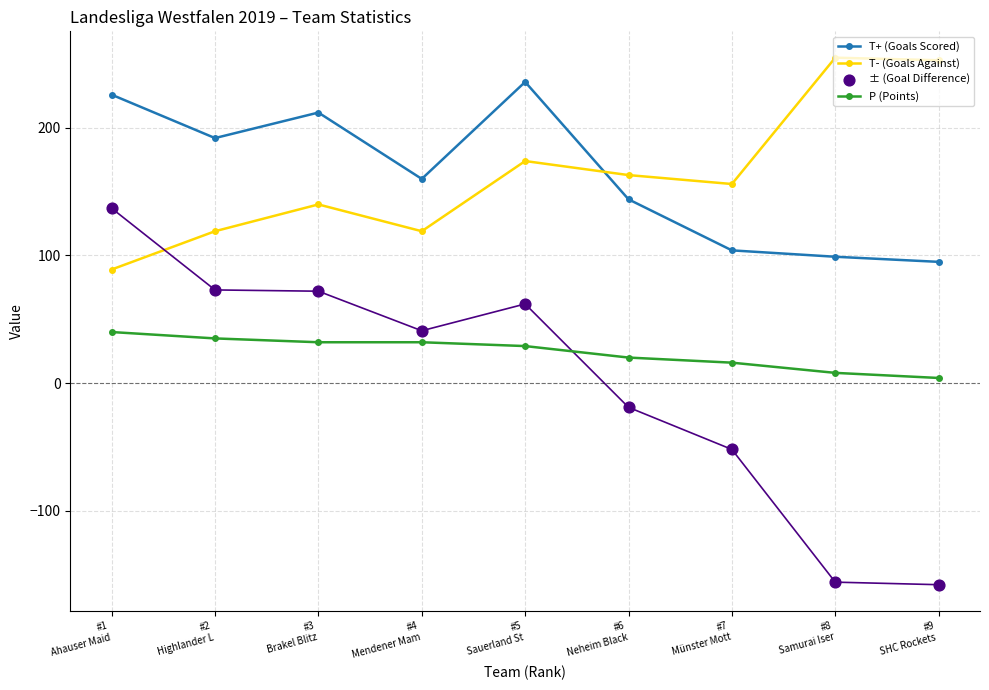

Which series reaches the maximum Y coordinate?

T- (Goals Against)